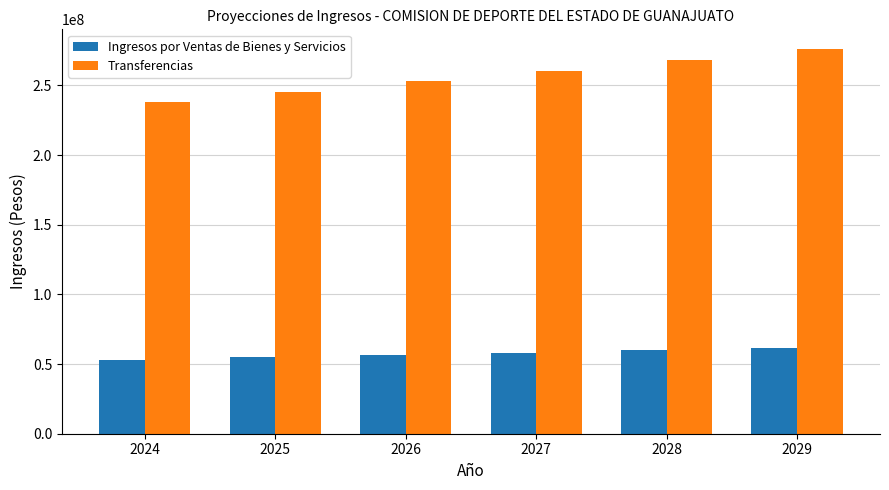

What is the difference between the highest and lowest values at 2029?

214725542.6